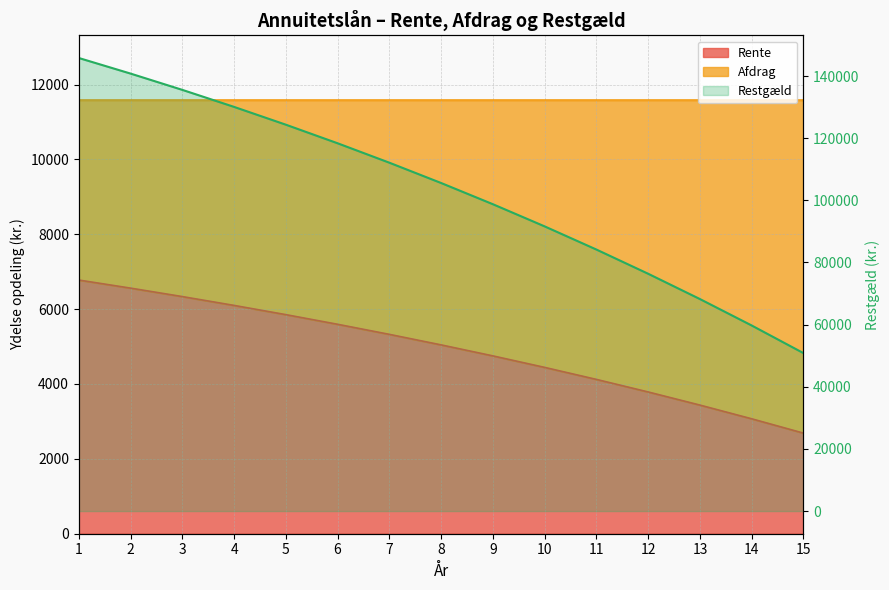

True or false: Afdrag and Rente intersect in this chart.

False